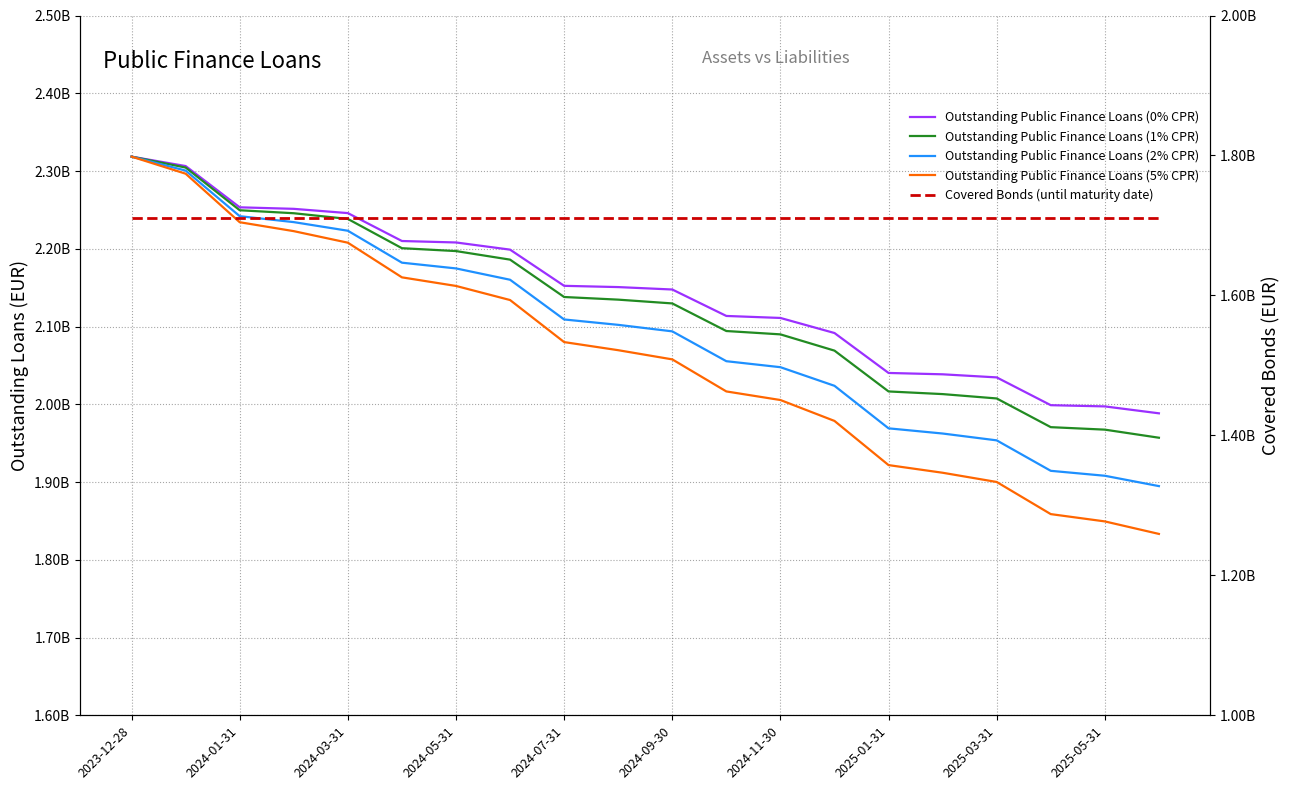

How many lines are shown in the chart?

5